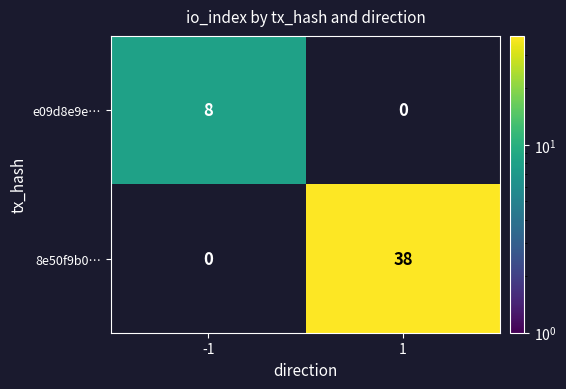

The value of 8e50f9b0… at 1 is 8. True or false?

False